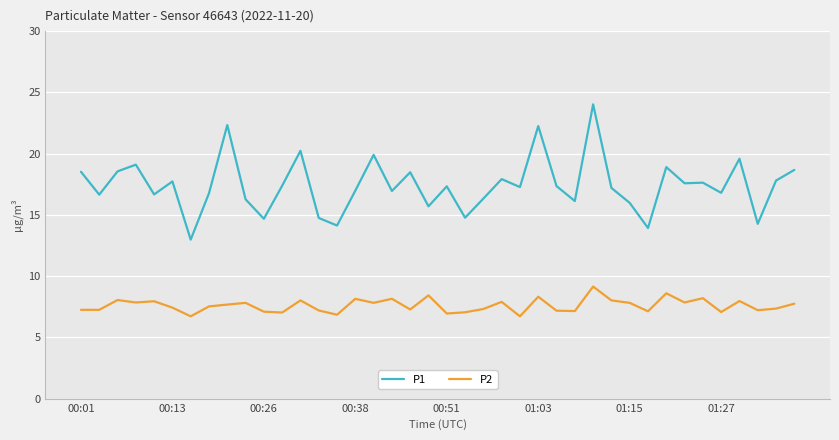

List the series in order of their overall mean, lowest first.

P2, P1